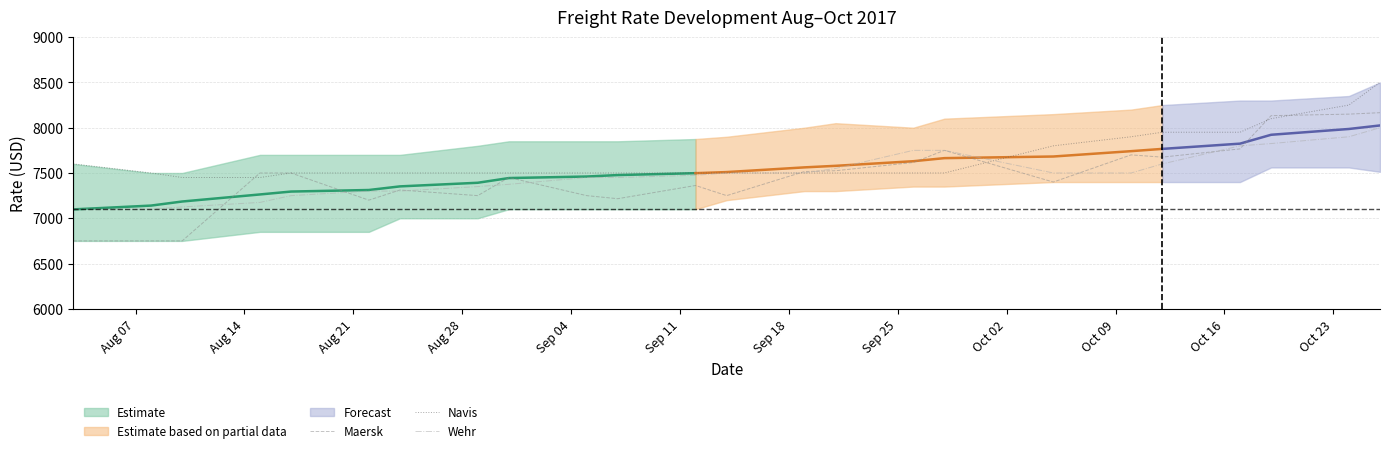

What is the highest value of the Maersk series?

8166